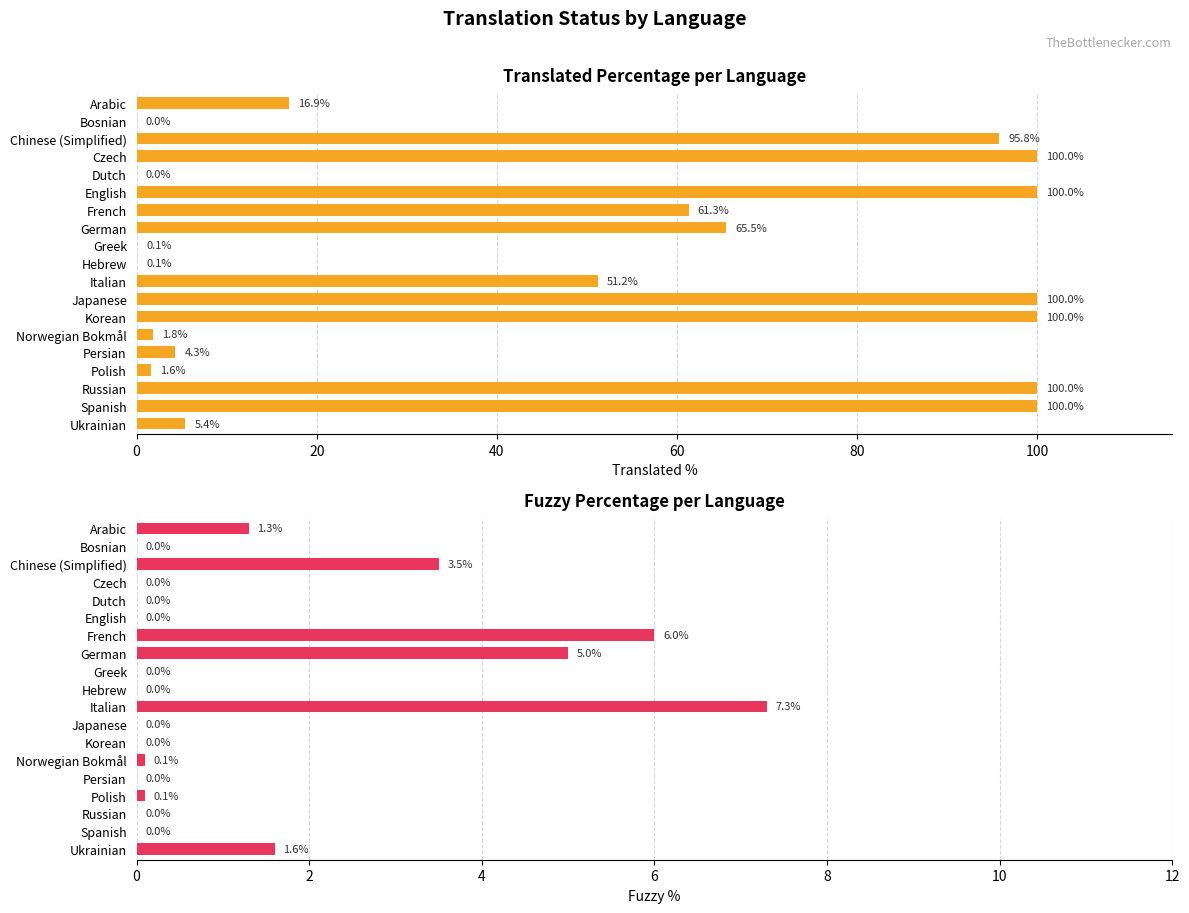

What is the total value across all series at Ukrainian?

7.0